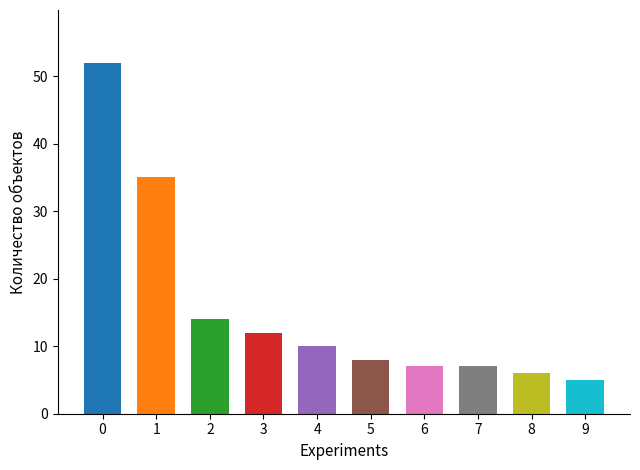

What is the ratio of the value at 6 to the value at 7?

1.0